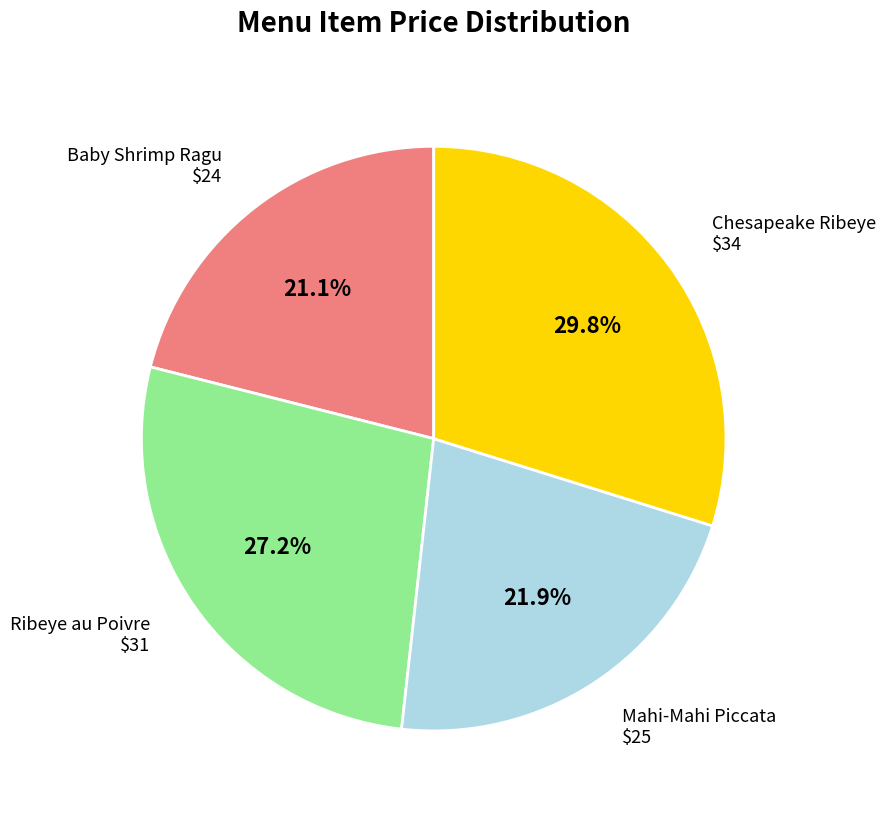

Count the number of slices in the pie.

4